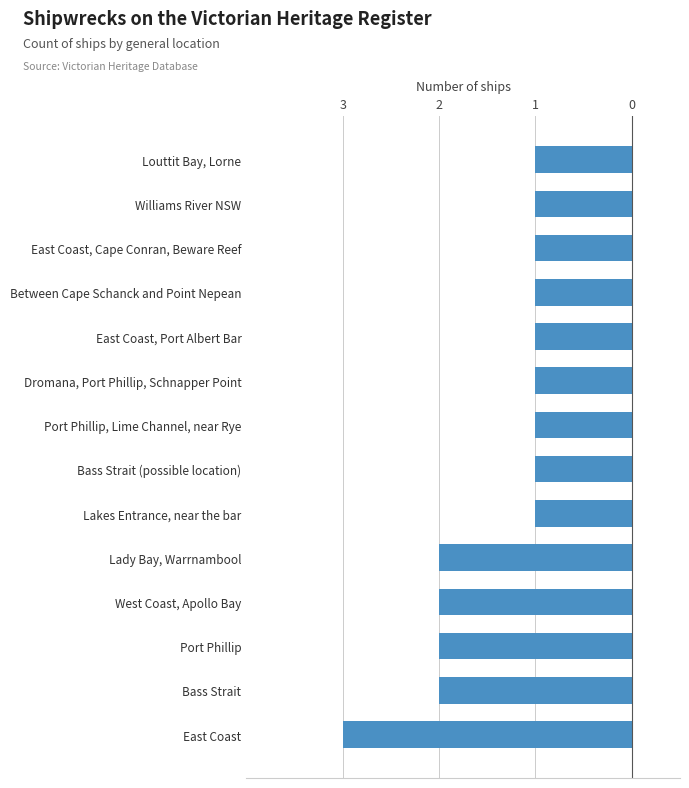

How many bars are there in total?

14